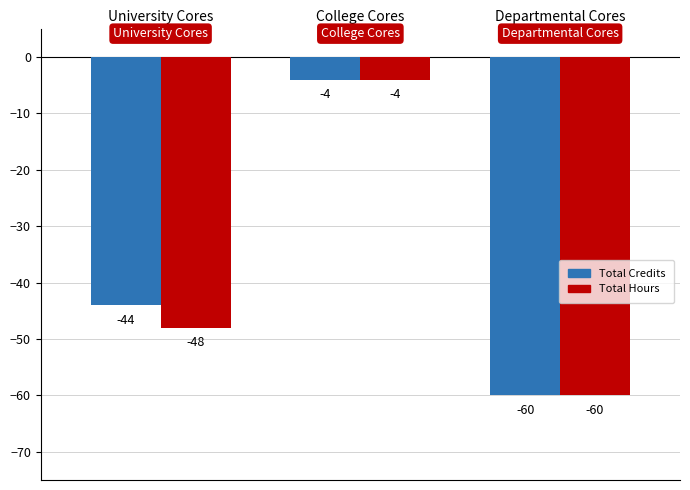

What is the approximate value of Total Credits at University Cores?

-44